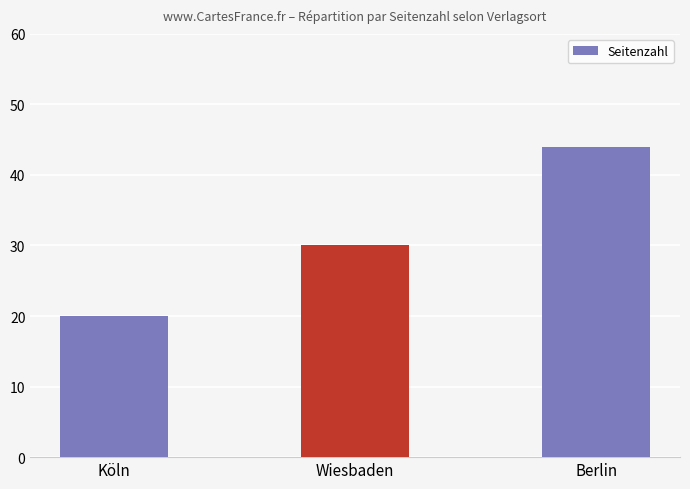

List the labels in order of value, smallest first.

Köln, Wiesbaden, Berlin